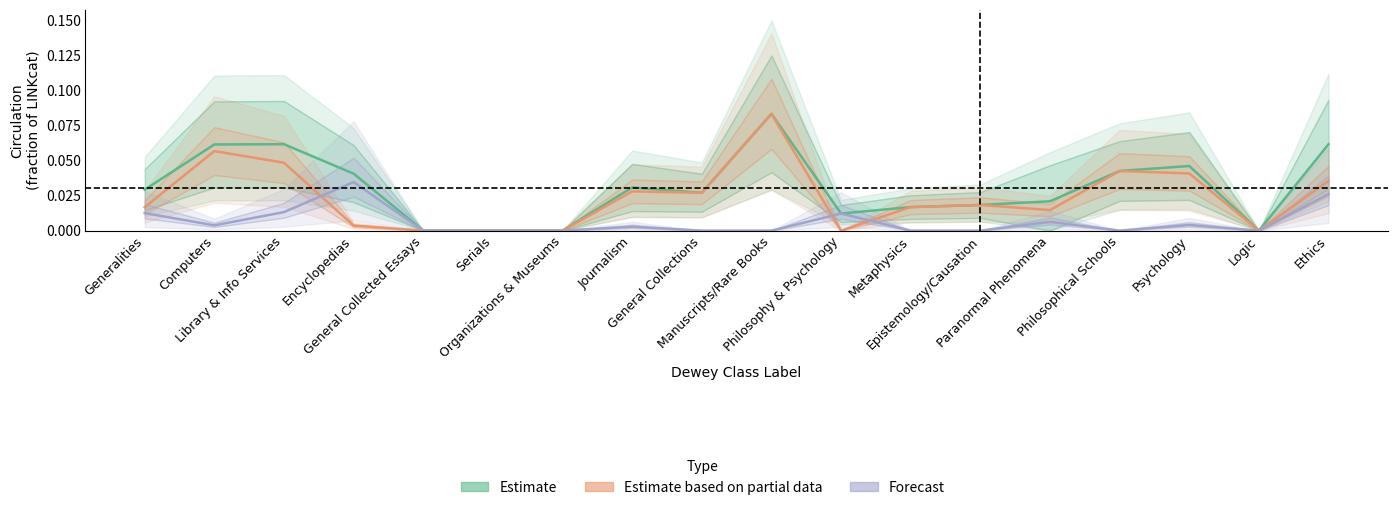

In Estimate, how many points are higher than both neighbors (excluding endpoints)?

4